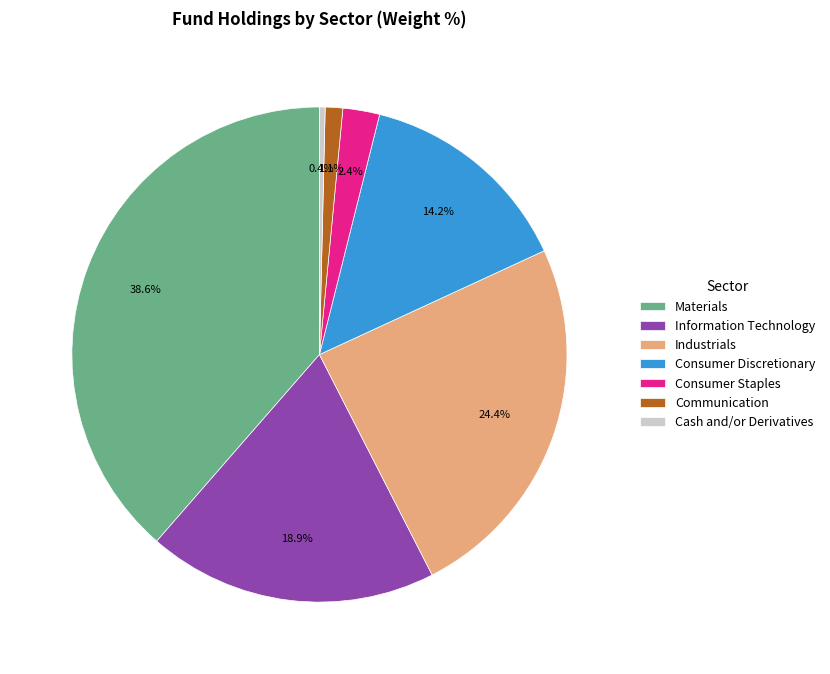

To the nearest percent, what percentage of the pie is Information Technology?

19%